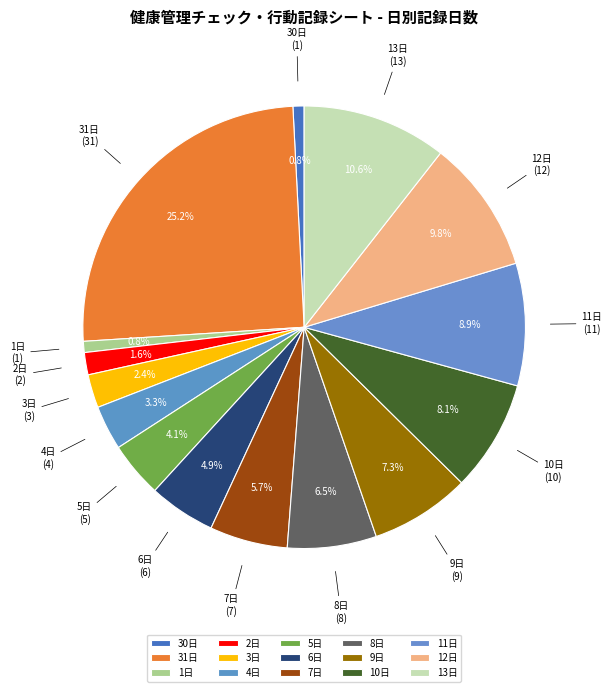

How much of the chart is everything except 31日?

74.8%